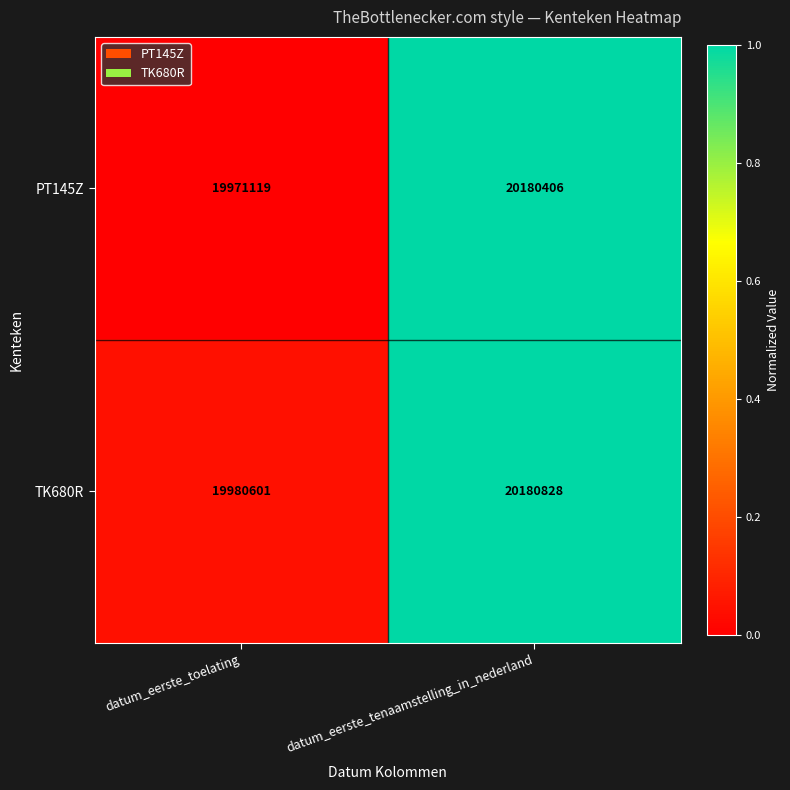

What is the difference between the maximum and minimum values in the TK680R series?

200227